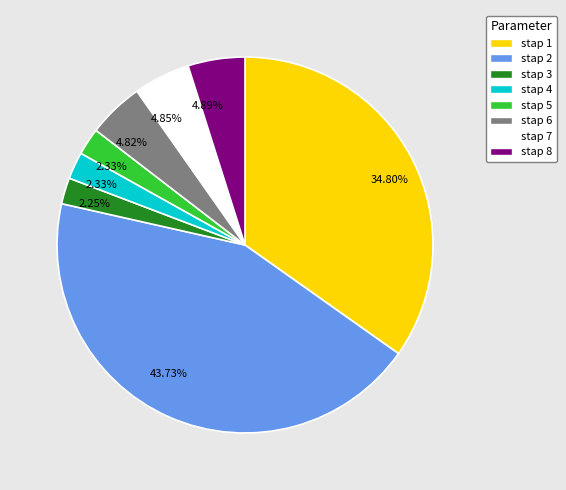

Between stap 3 and stap 6, which is larger?

stap 6